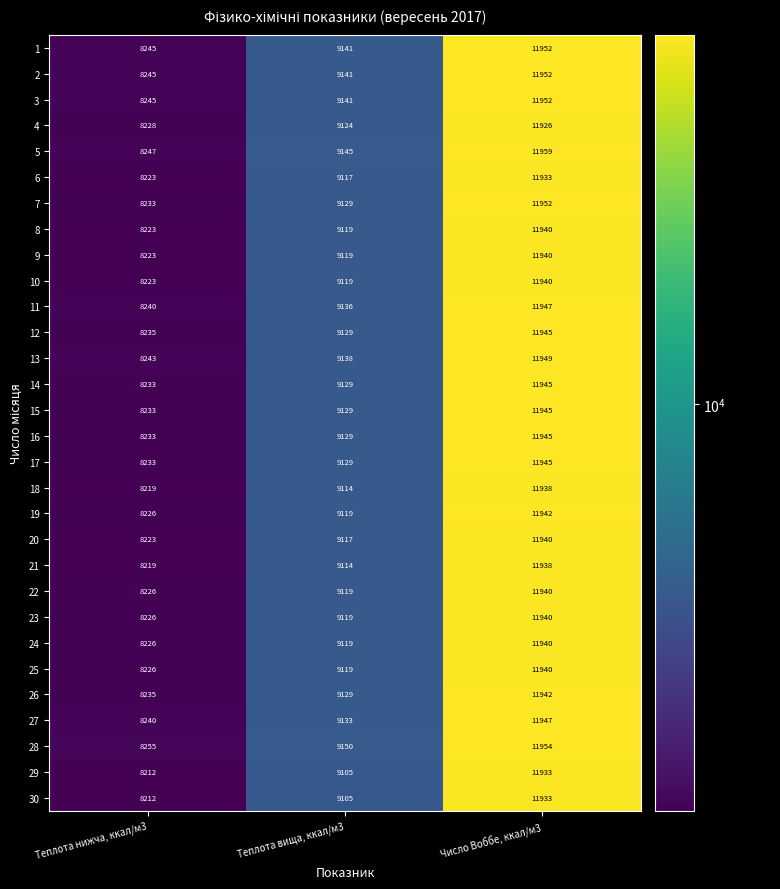

Which category has the lowest value across all series?

Теплота нижча, ккал/м3